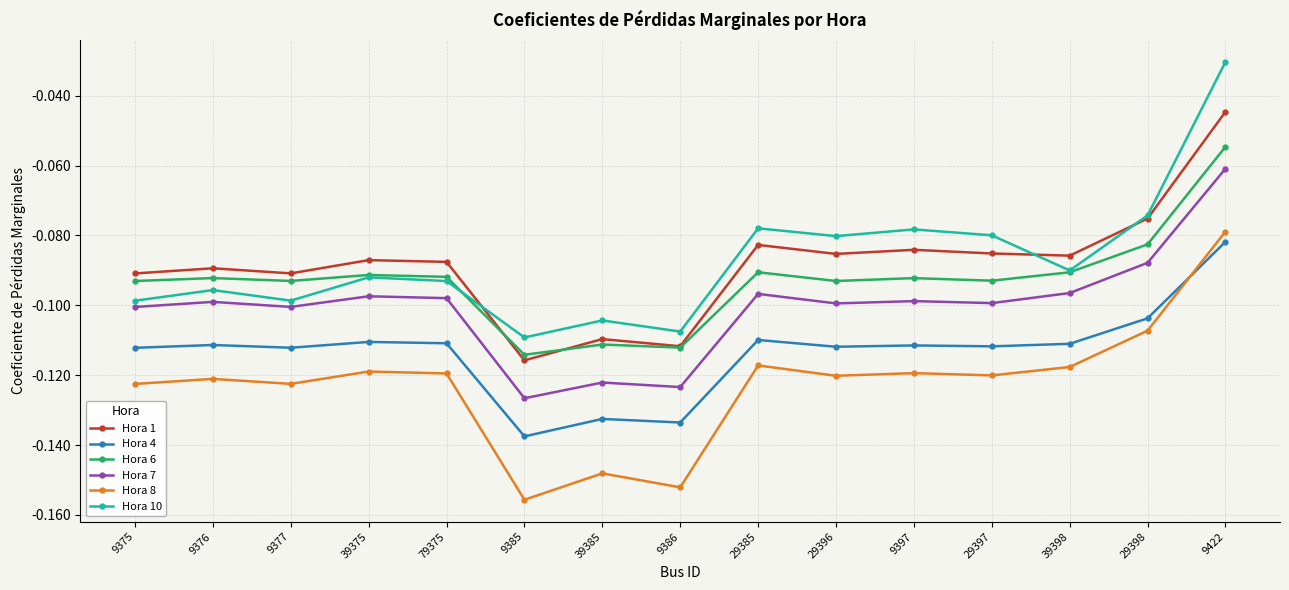

At which label is Hora 7 closest to 0?

9422